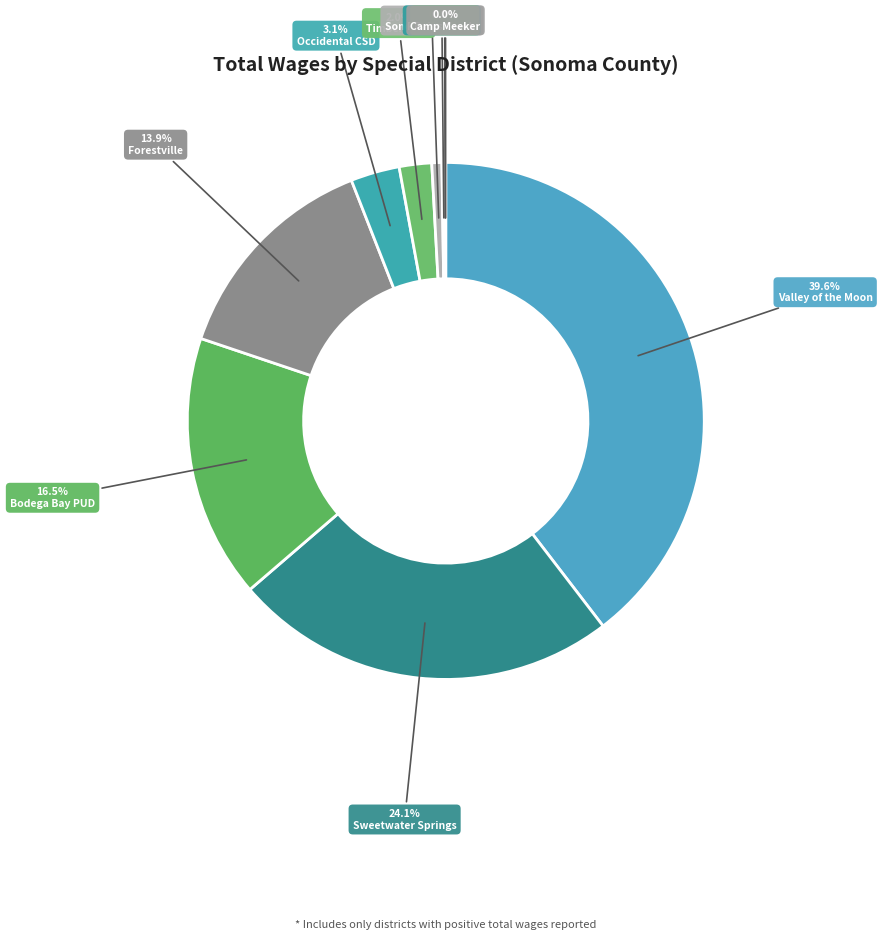

How many segments does this pie chart have?

10